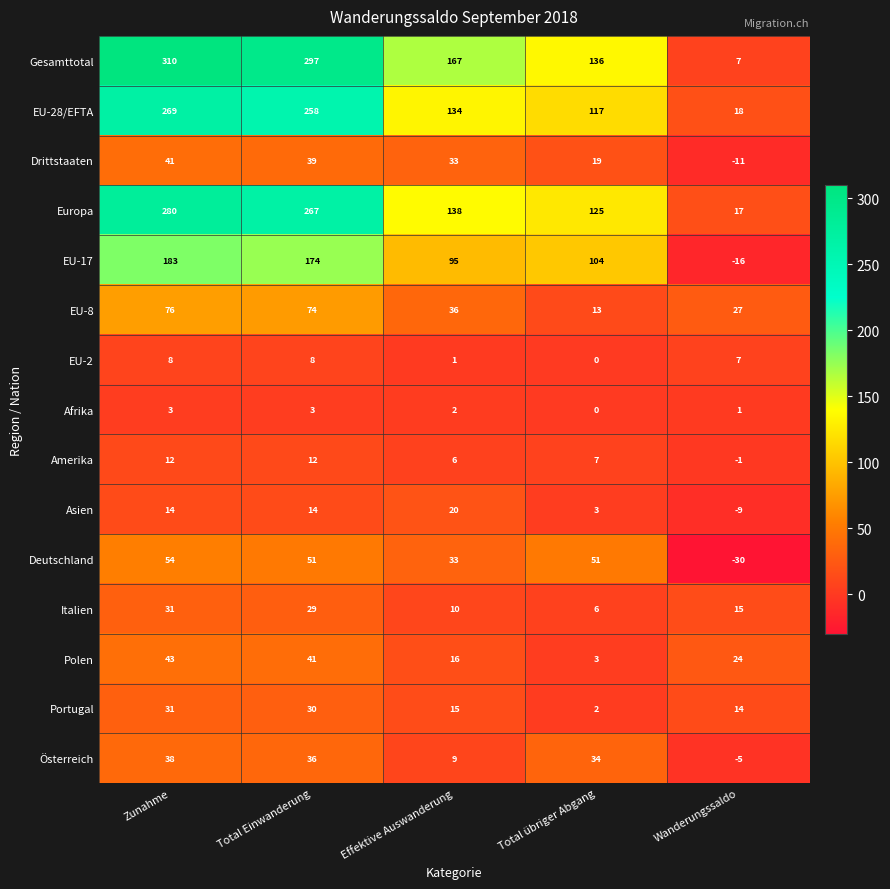

Between Total Einwanderung and Effektive Auswanderung, which series saw the biggest shift?

Gesamttotal